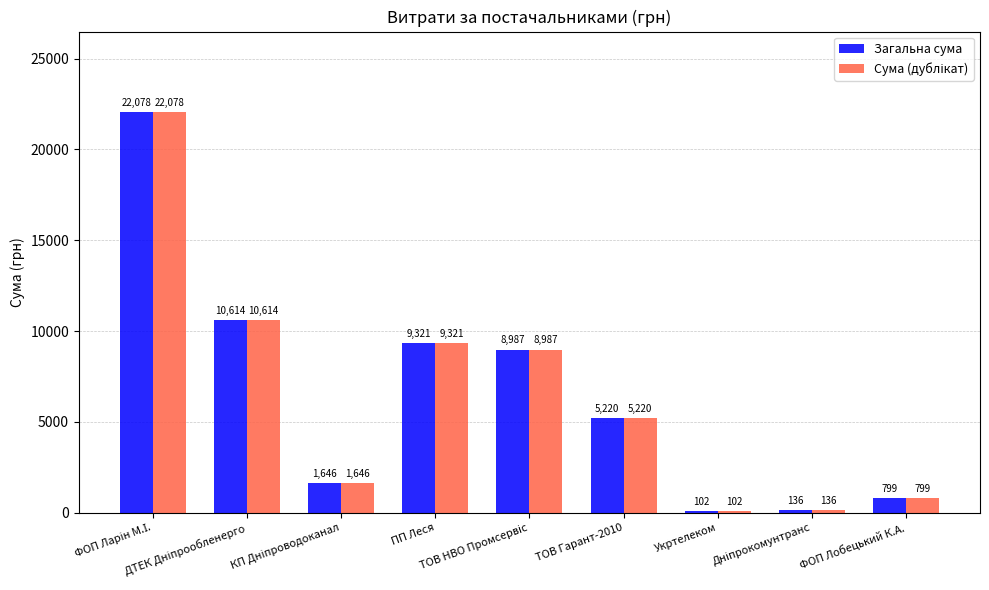

What is the greatest value displayed?

22077.8